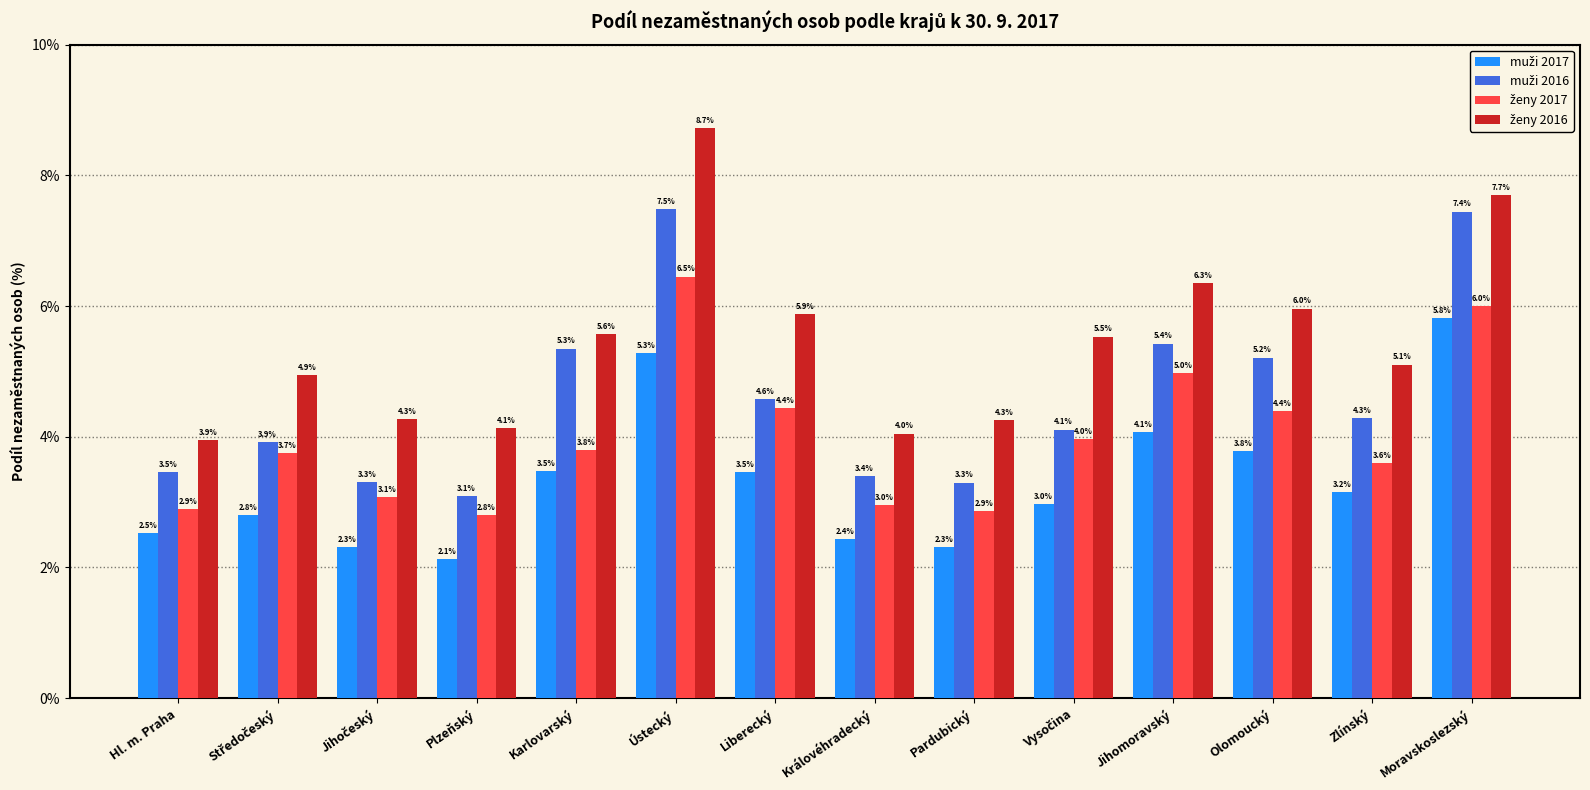

What is the minimum value shown in the chart?

2.1